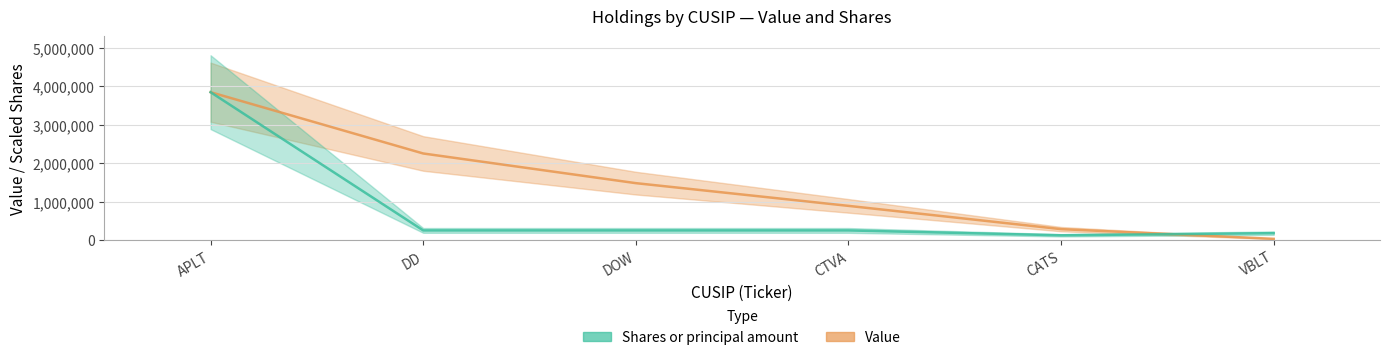

List the series in order of their overall mean, lowest first.

Shares or principal amount, Value